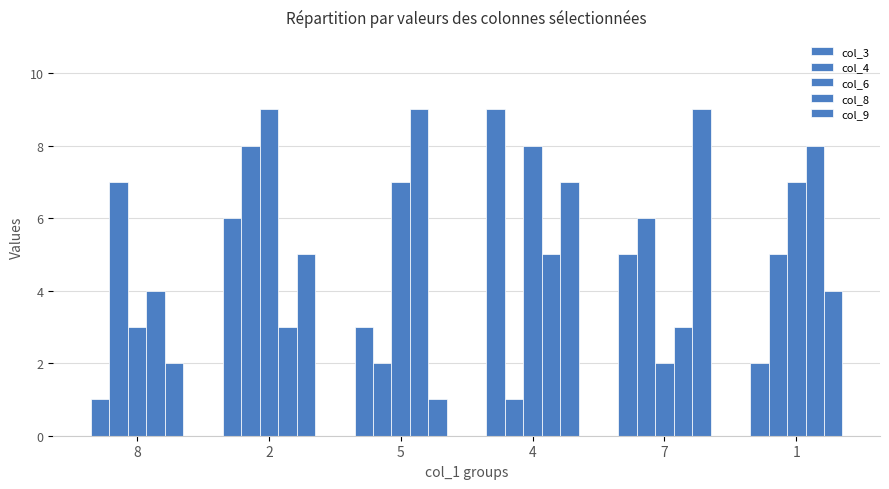

At how many categories does at least one series exceed 4?

6